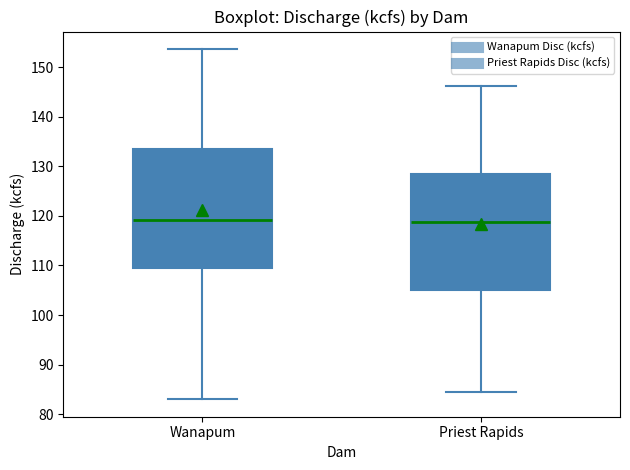

Reading left to right, read every box against the y-axis: the position of its median line, the range the box covers, and the ends of its whiskers. The values are not printed on the chart, so give them approximately, as read against the axis.

Wanapum: median 119, box 109 to 134, whiskers 83 to 154
Priest Rapids: median 119, box 105 to 128, whiskers 85 to 146